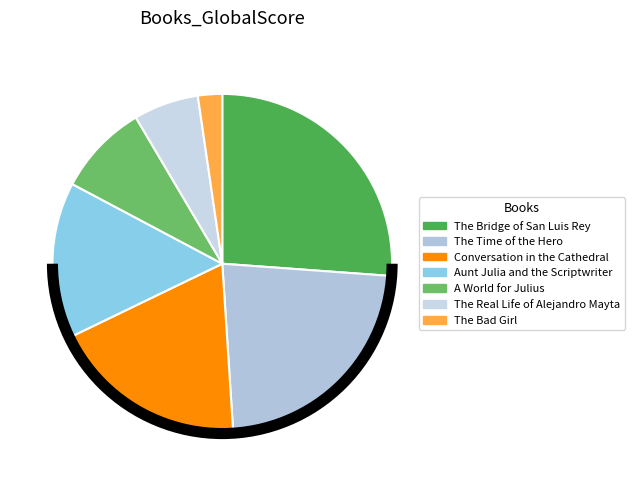

Which category has the biggest portion of the pie?

The Bridge of San Luis Rey